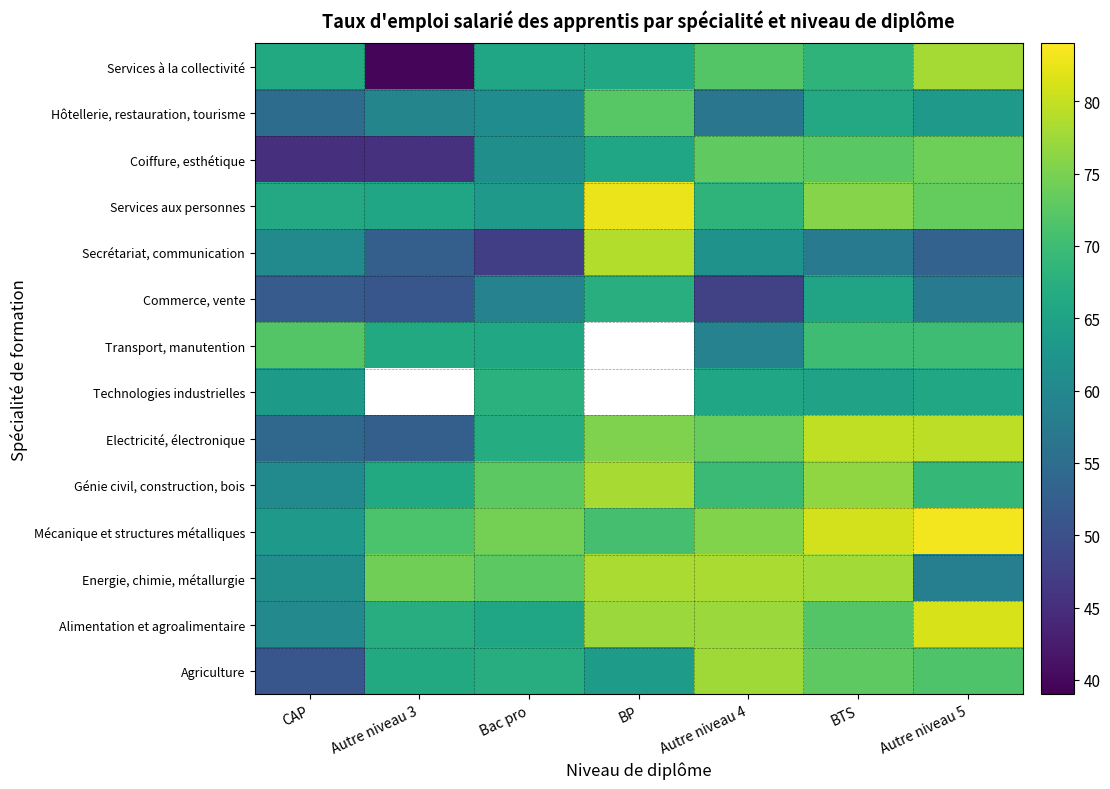

The Agriculture series shows 66.3 at Autre niveau 3. True or false?

True